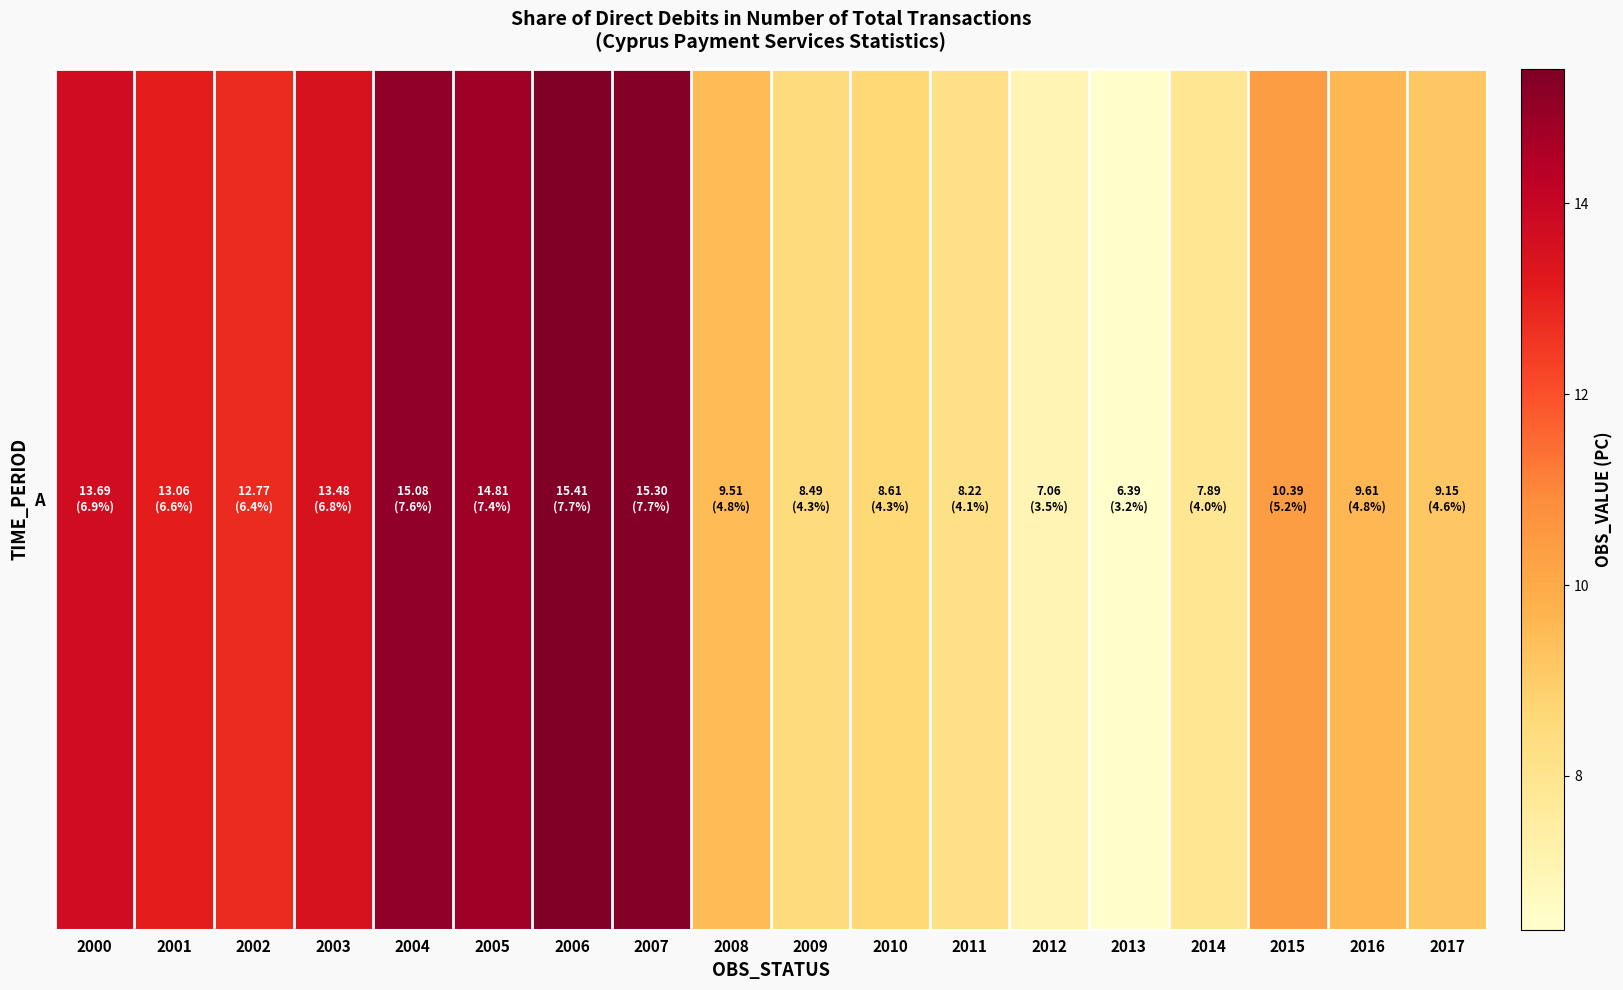

The value at 2005 is 23.6. True or false?

False